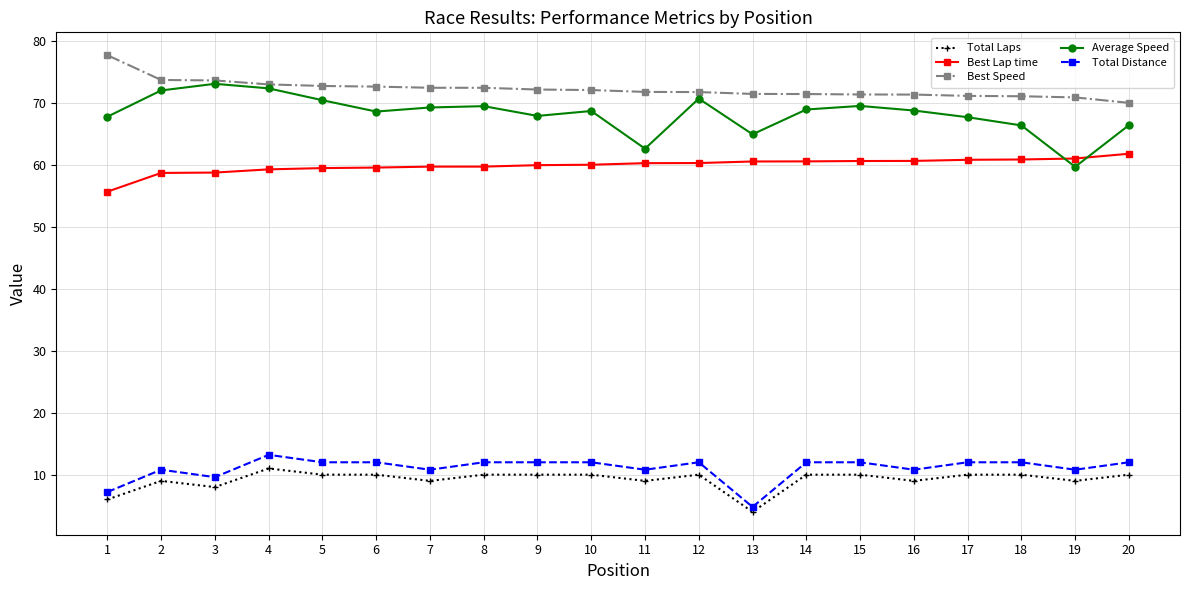

What is the value of the Best Lap time point at the 6th from the left?

59.5